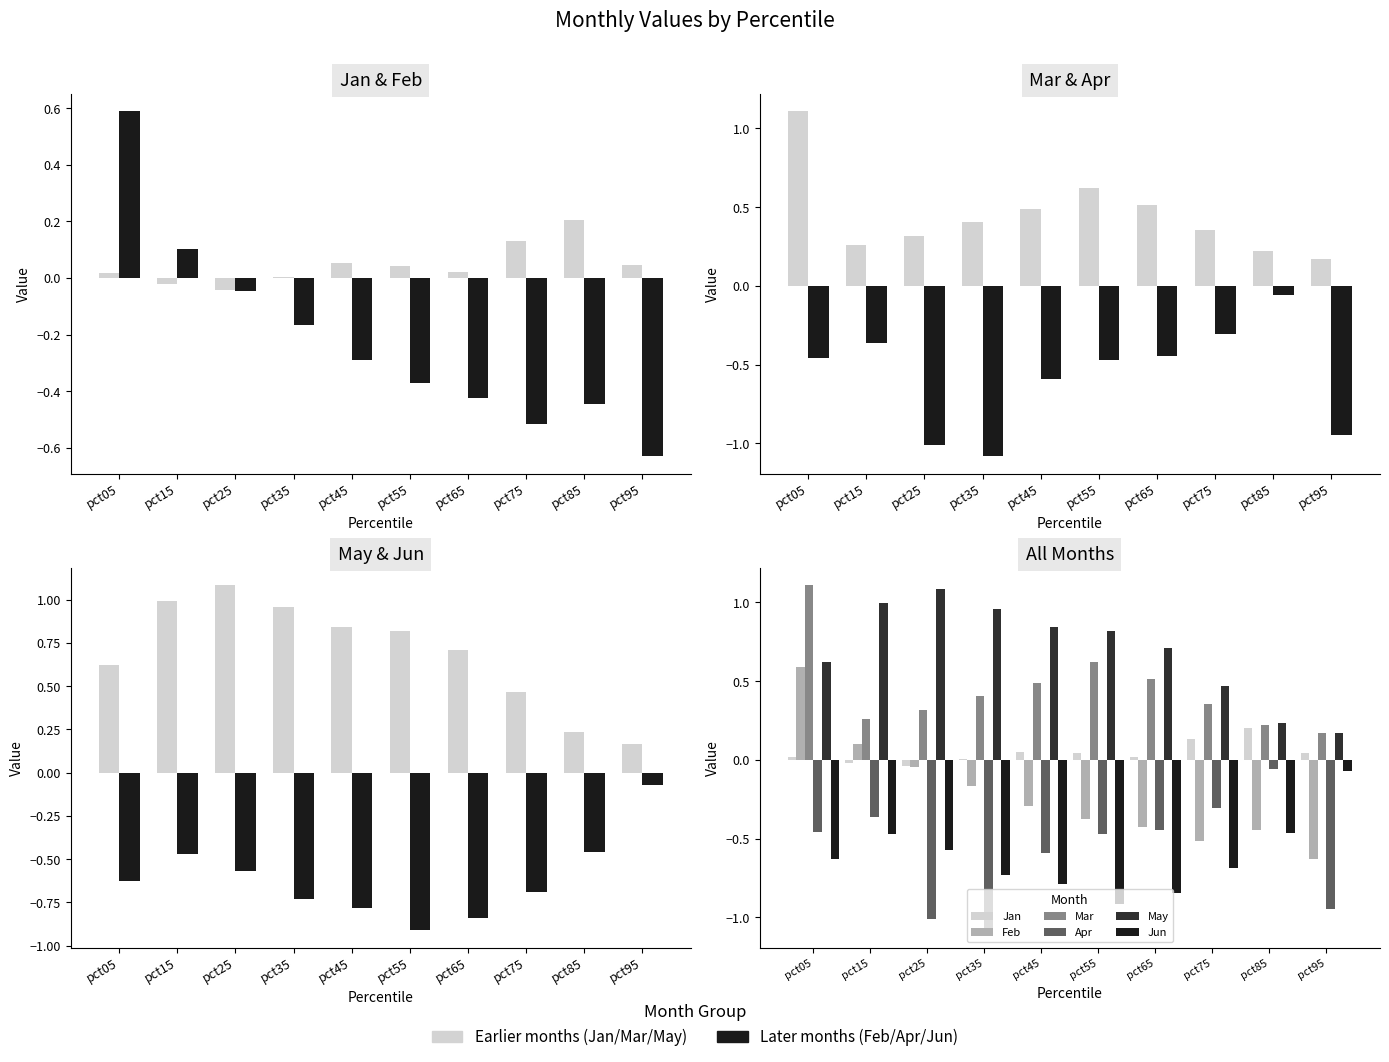

Rank the series at pct45 from highest to lowest value.

May, Mar, Jan, Feb, Apr, Jun